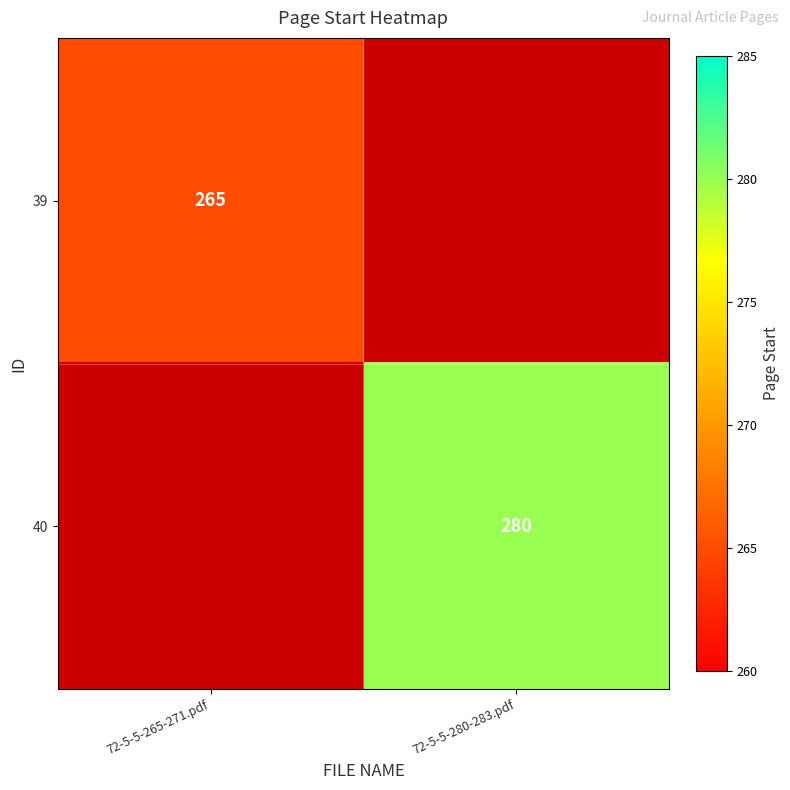

Is the value of 40 at 72-5-5-280-283.pdf greater than the value of 39 at 72-5-5-265-271.pdf?

Yes